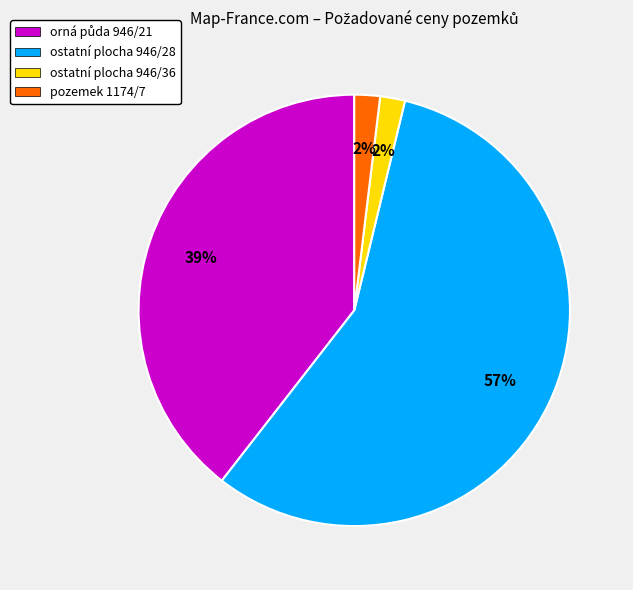

The ostatní plocha 946/36 slice represents 10% of the pie. True or false?

False